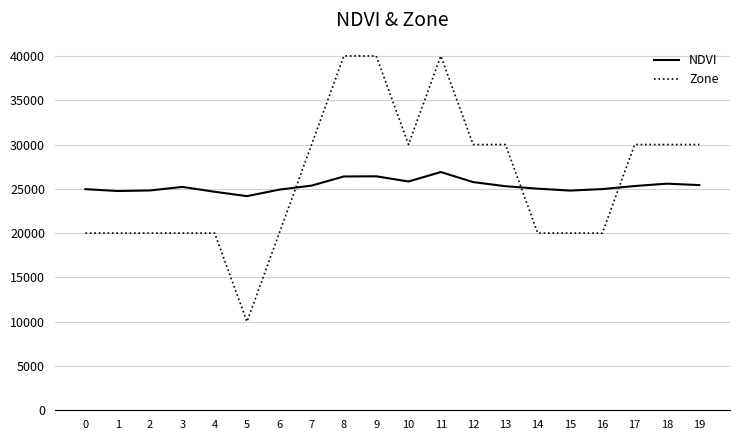

Rank the series at 2 from lowest to highest value.

Zone, NDVI